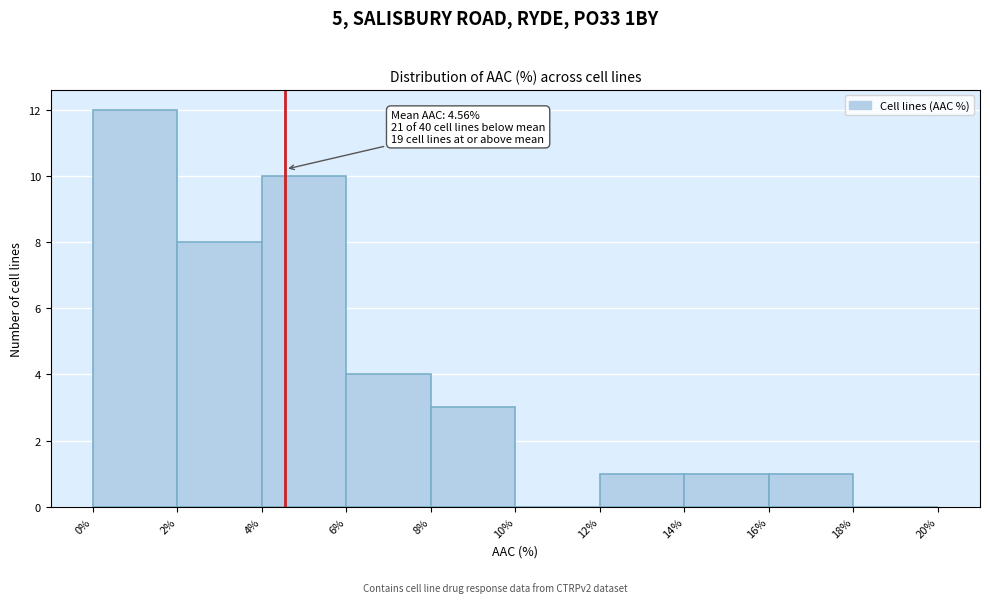

Which range on the x-axis has the tallest bar?

0% to 2%